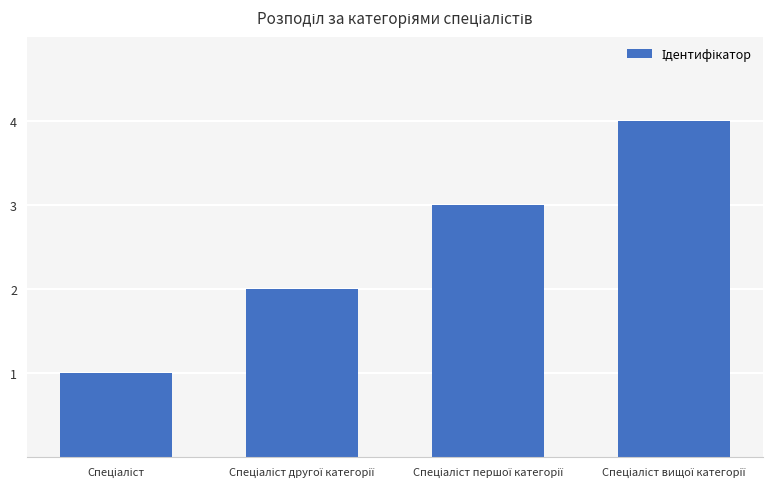

What is the difference between the maximum and minimum values?

3